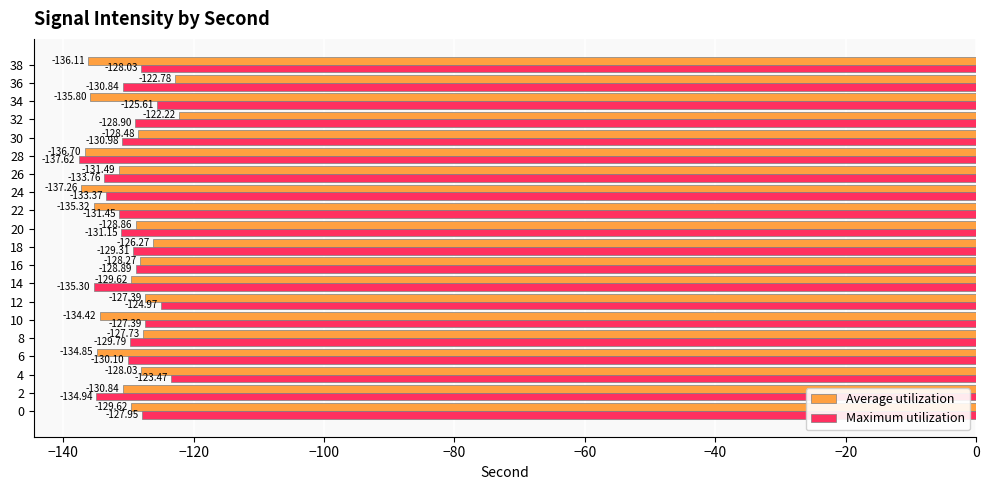

At how many categories does at least one series exceed -136?

19